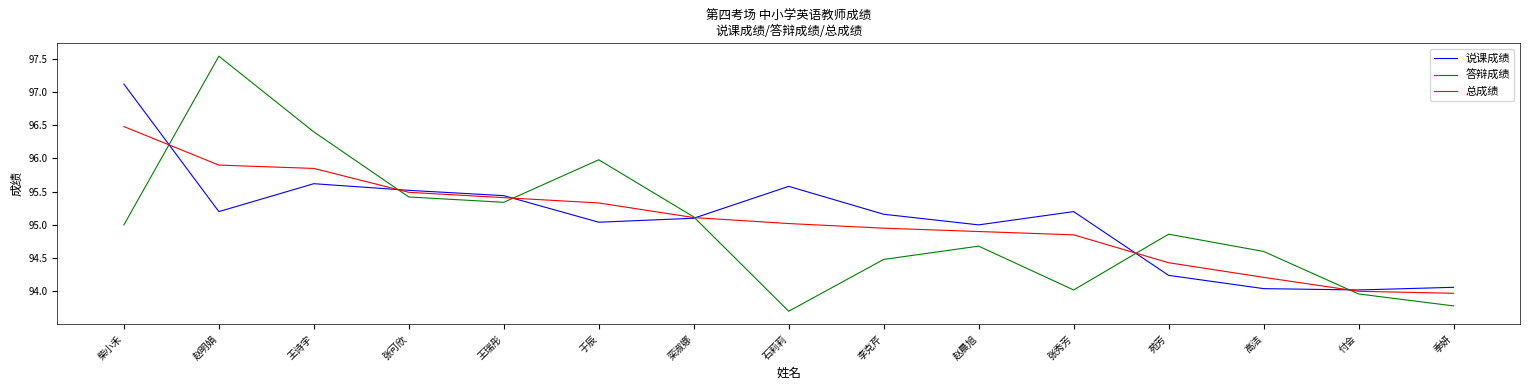

What is the maximum value for 总成绩?

96.5